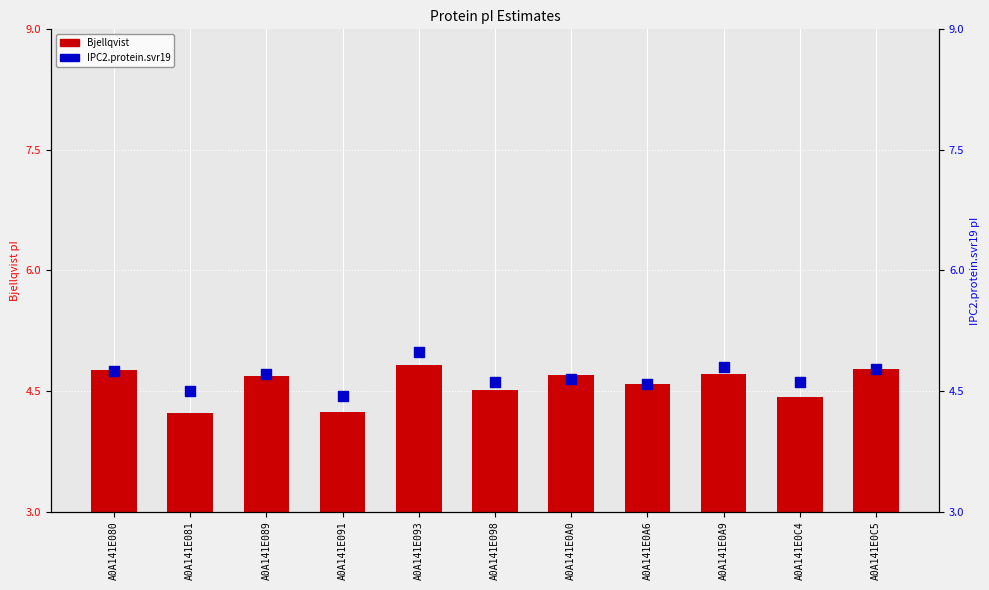

At how many categories does at least one series exceed 4?

11